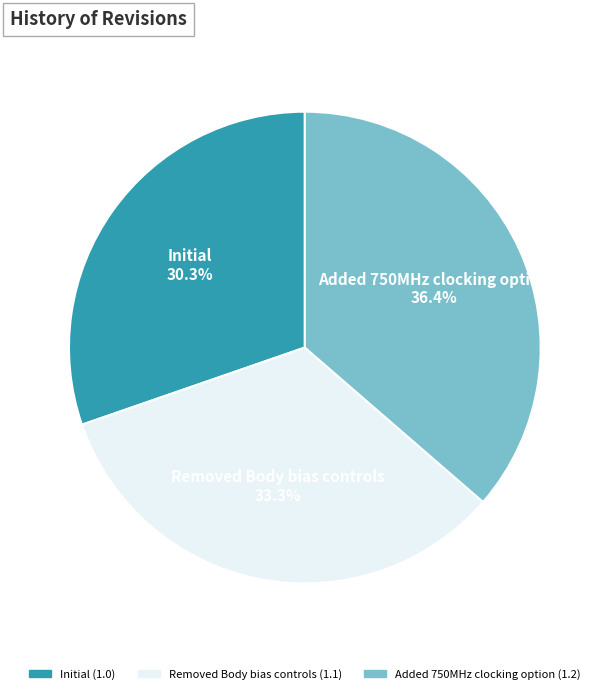

What is the smallest slice in the pie chart?

Initial